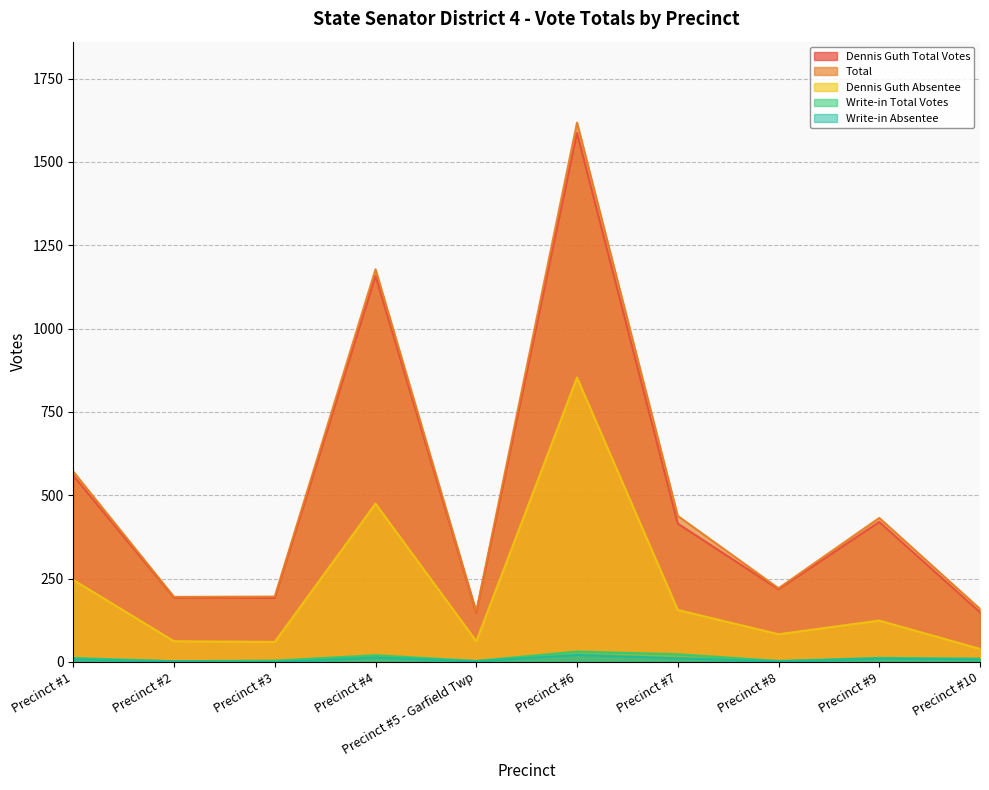

Where does the Dennis Guth Absentee series first go above 124?

Precinct #1